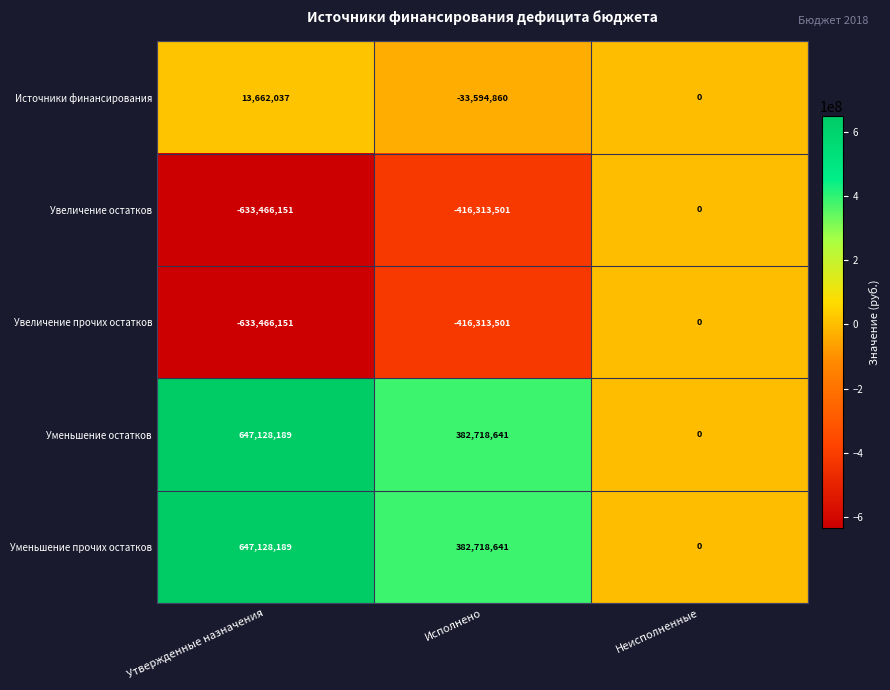

How many series are shown in this chart?

5